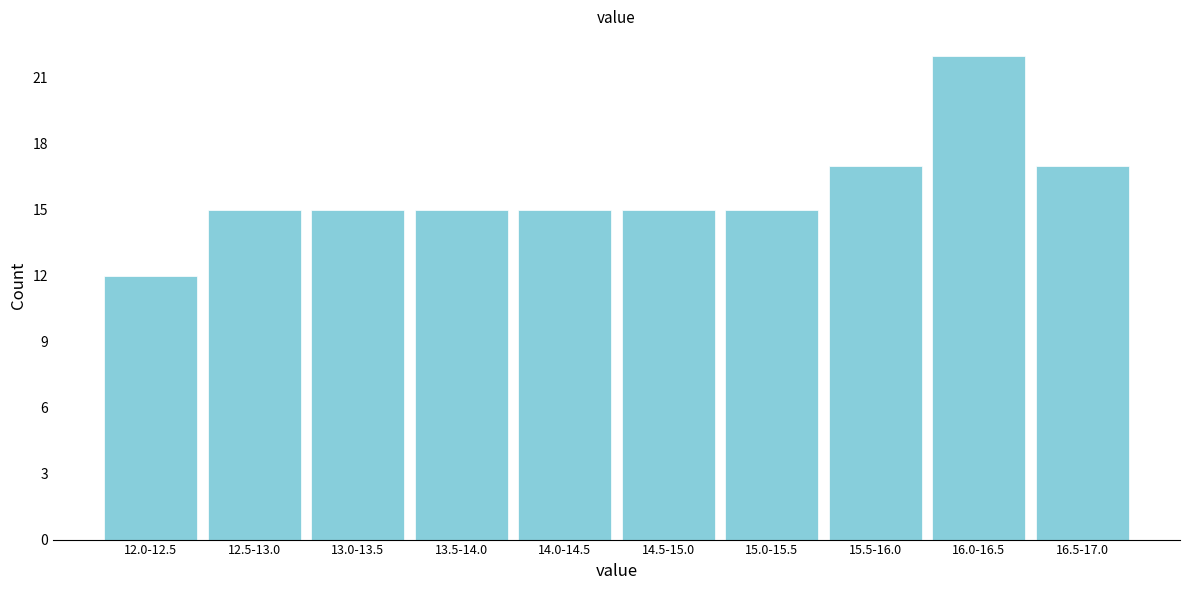

Reading left to right, what are all the values shown in this chart?

12.0-12.5=12	12.5-13.0=15	13.0-13.5=15	13.5-14.0=15	14.0-14.5=15	14.5-15.0=15	15.0-15.5=15	15.5-16.0=17	16.0-16.5=22	16.5-17.0=17